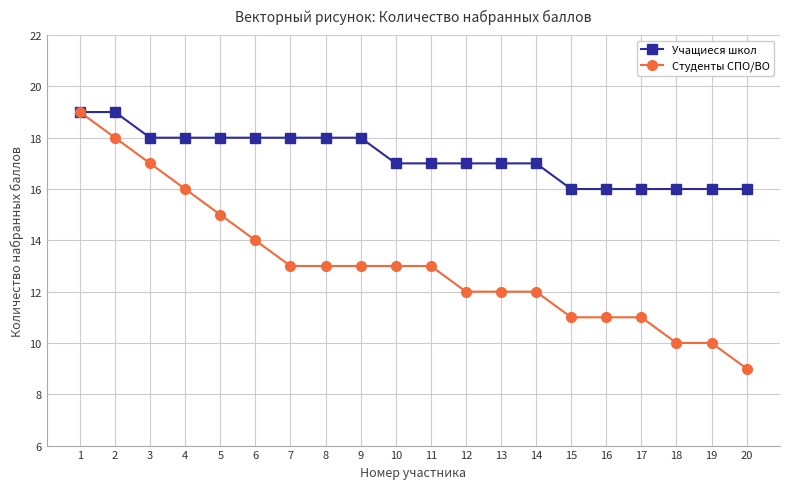

What is the approximate value of Учащиеся школ at 8?

18